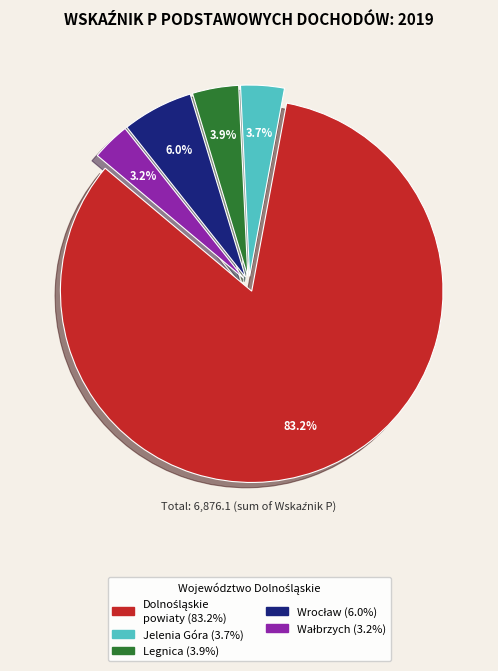

Is there any slice that represents more than half of the pie?

Yes